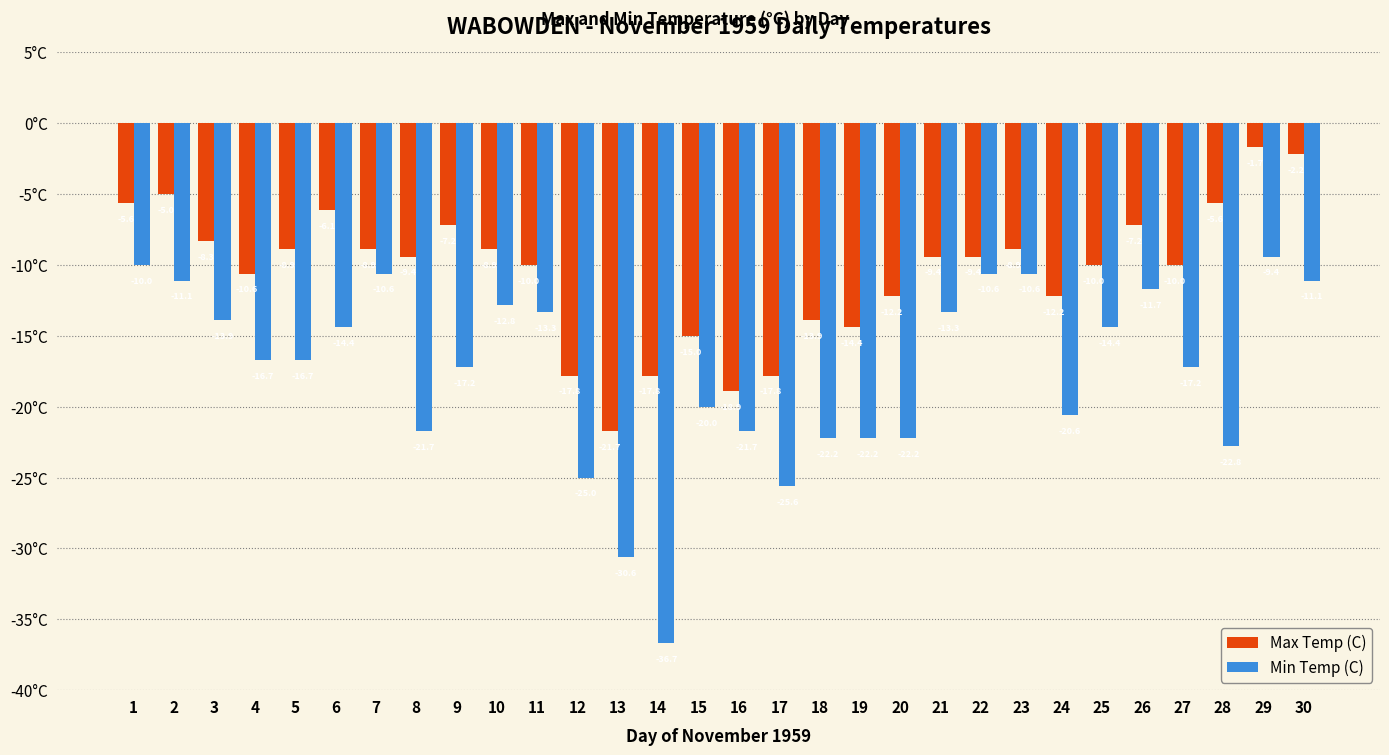

How many bars are there in each group?

2